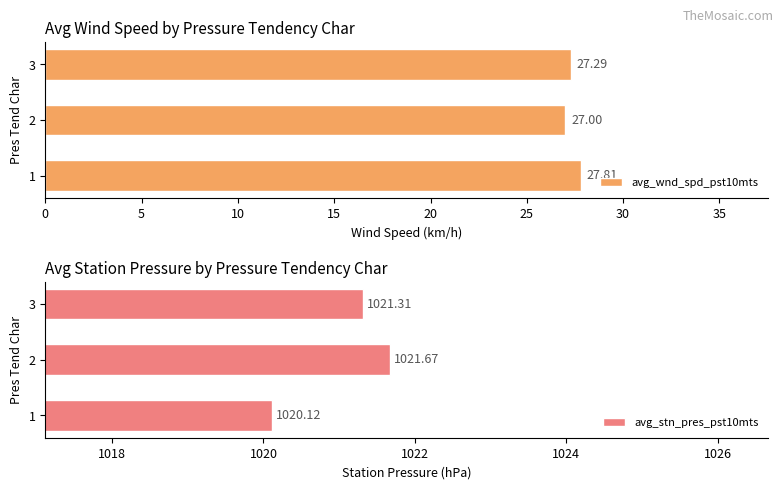

Rank the categories by avg_stn_pres_pst10mts value from lowest to highest.

1, 3, 2